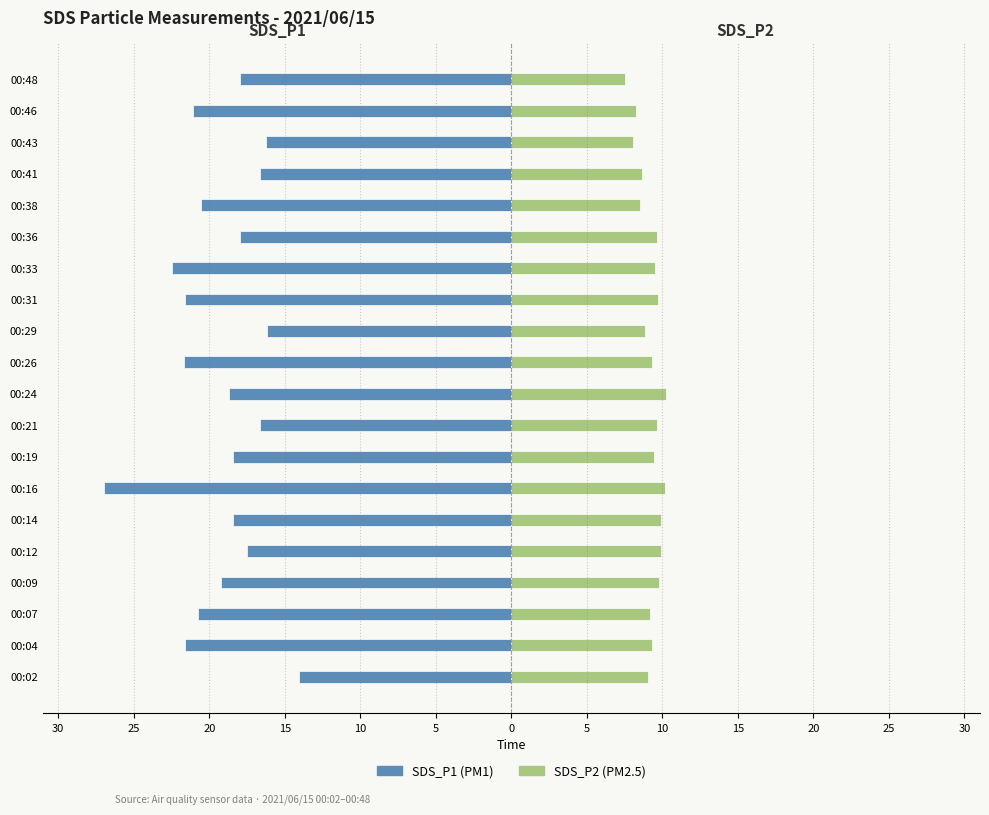

Reading left to right, list all the values displayed in this chart.

SDS_P1: -14.1	-21.6	-20.8	-19.2	-17.5	-18.4	-27.0	-18.4	-16.7	-18.7	-21.7	-16.1	-21.6	-22.5	-17.9	-20.5	-16.6	-16.2	-21.1	-18.0
SDS_P2: 9.1	9.3	9.2	9.8	9.9	9.9	10.2	9.4	9.6	10.2	9.3	8.8	9.7	9.5	9.7	8.5	8.7	8.1	8.2	7.5